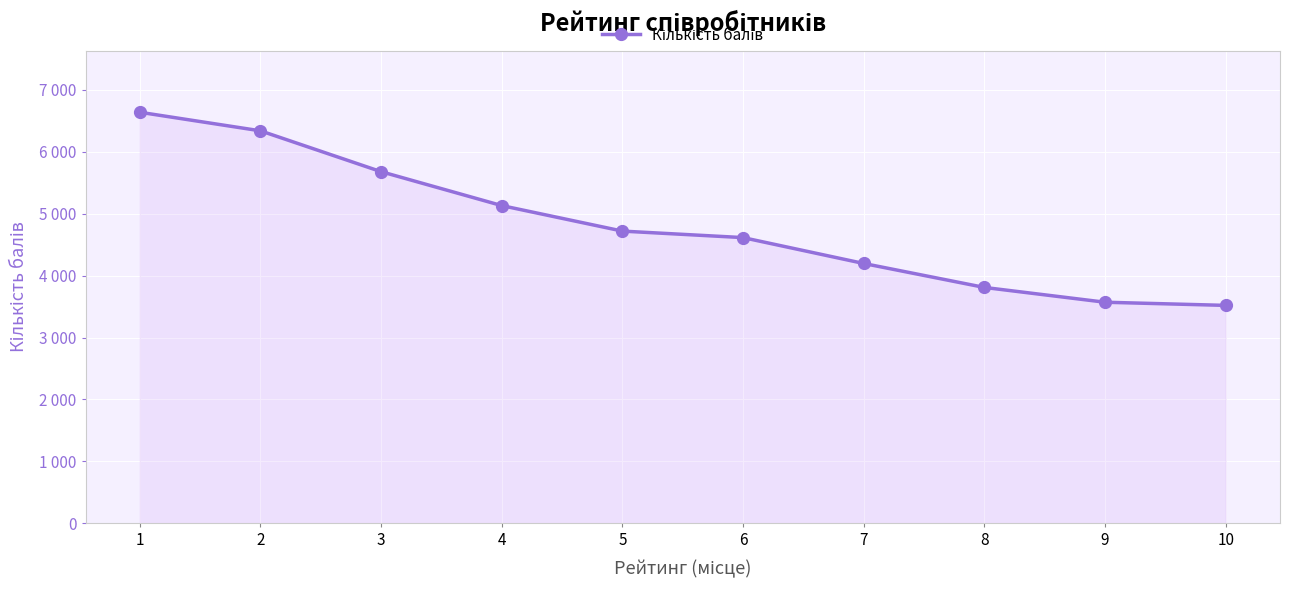

Rank the categories by value from lowest to highest.

10, 9, 8, 7, 6, 5, 4, 3, 2, 1